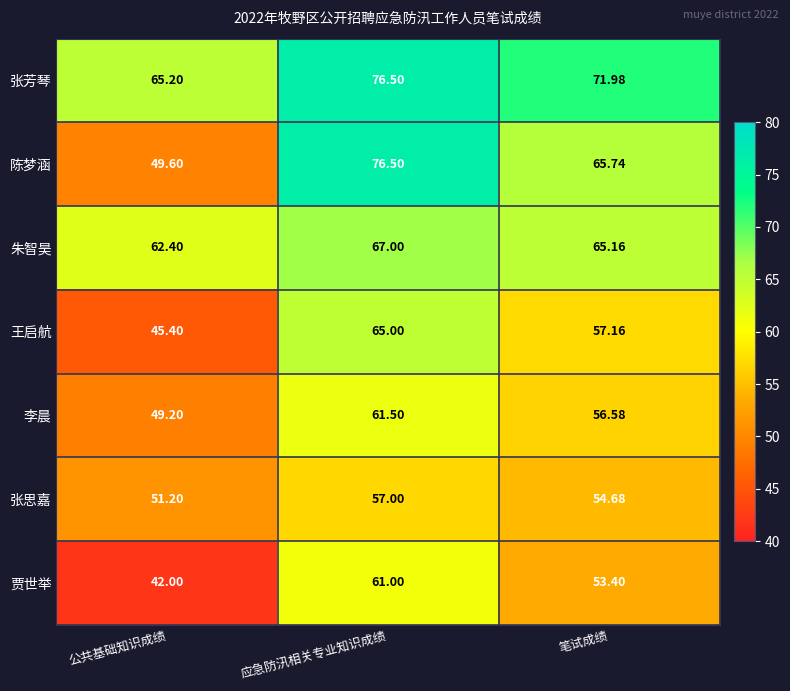

At which category does the chart reach its minimum across all series?

公共基础知识成绩